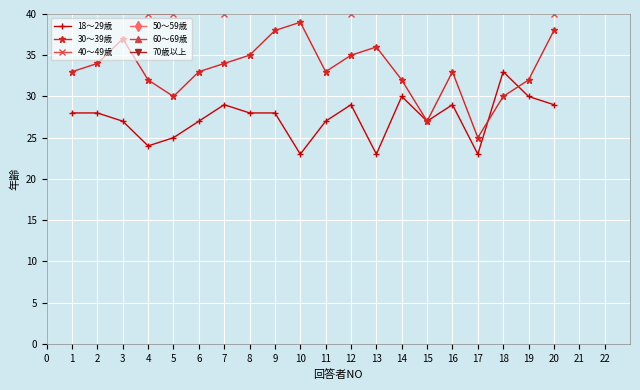

The value of 30～39歳 at 15 is 47. True or false?

False